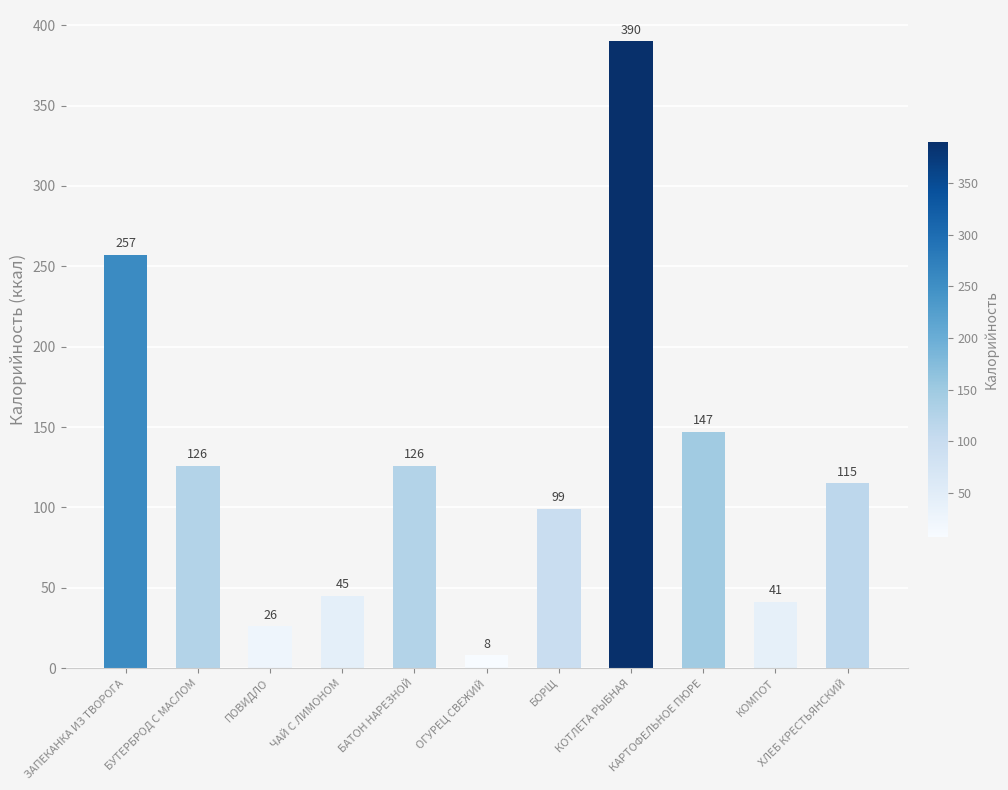

How many bars are there in total?

11